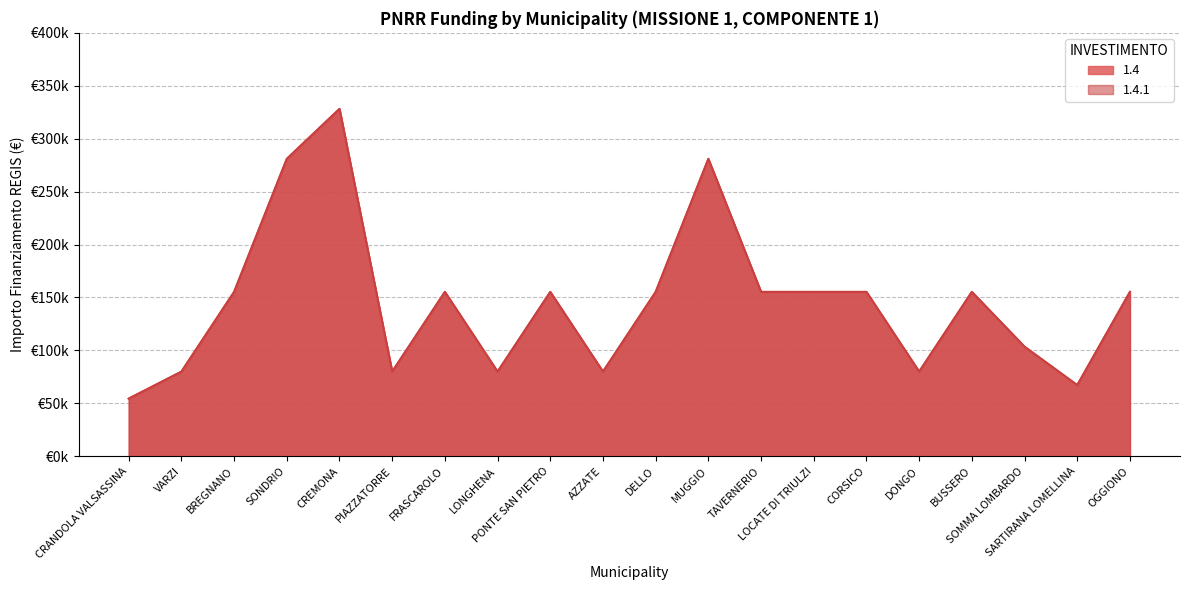

How many interior local peaks does the 1.4 series have?

5